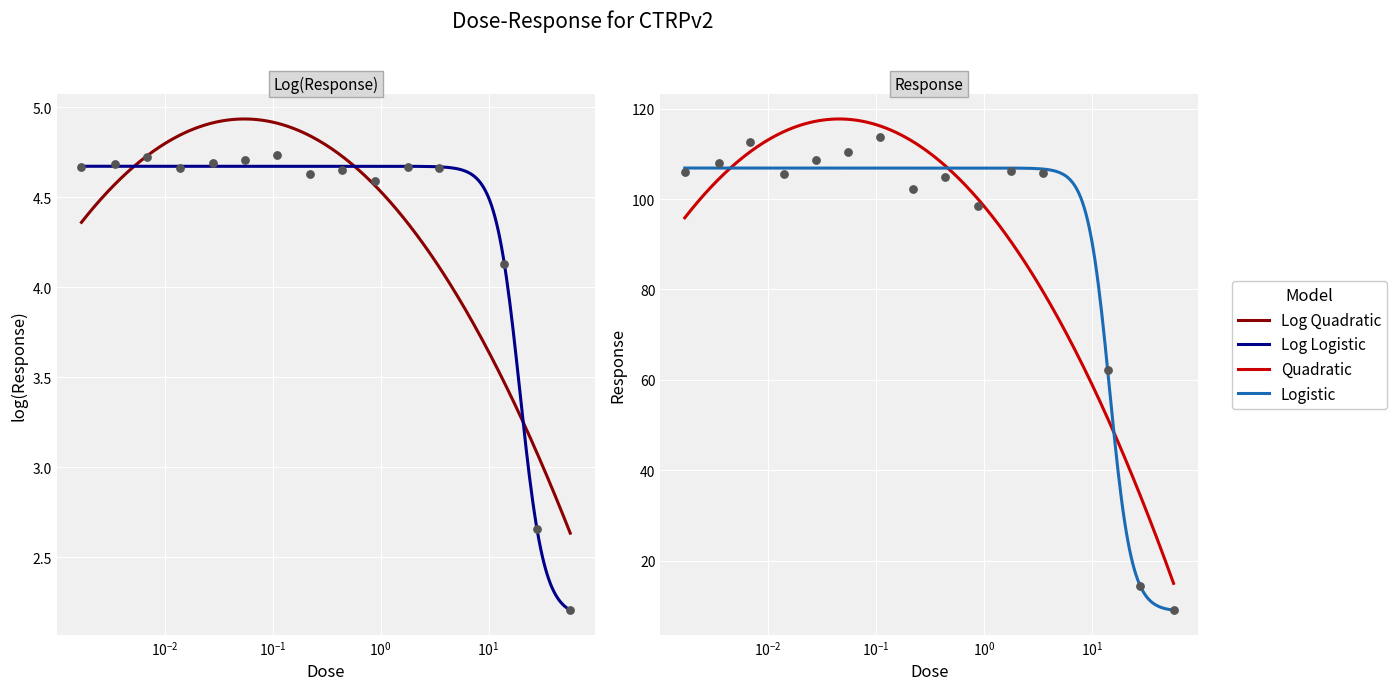

What is the change in value from 0.0035 to 0.88?

-9.4